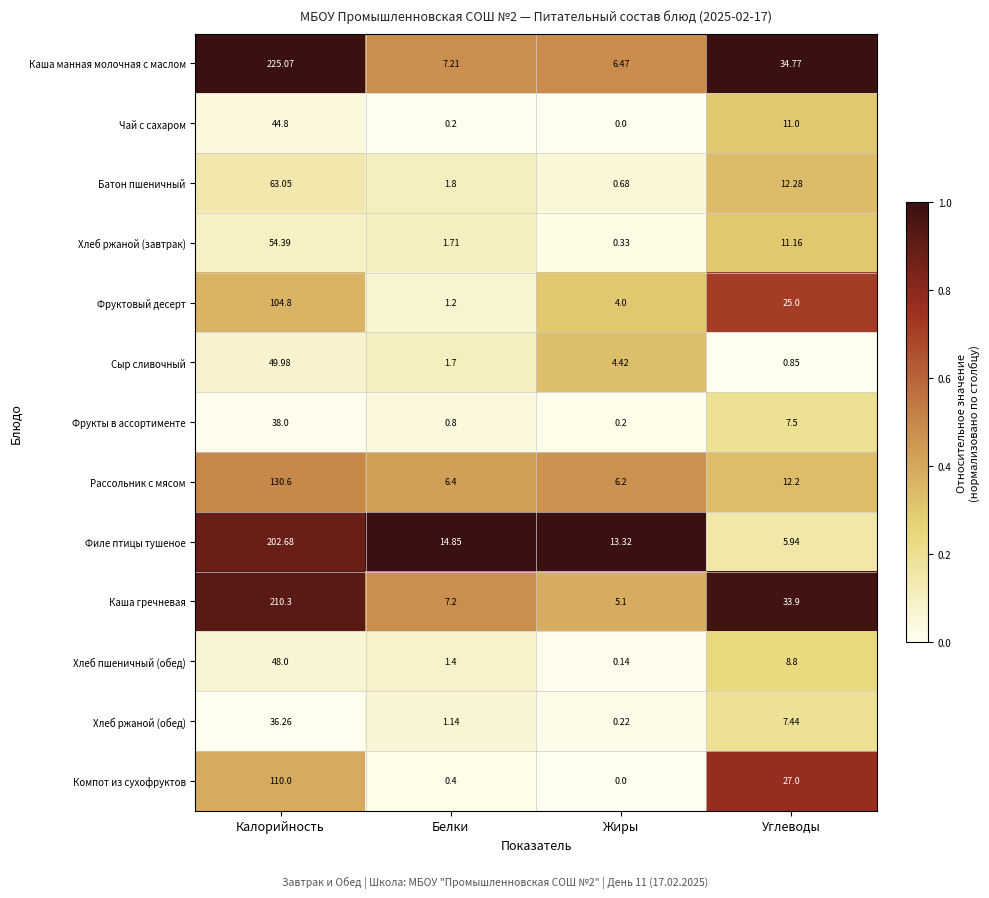

Which series changed the most between Белки and Жиры?

Фруктовый десерт